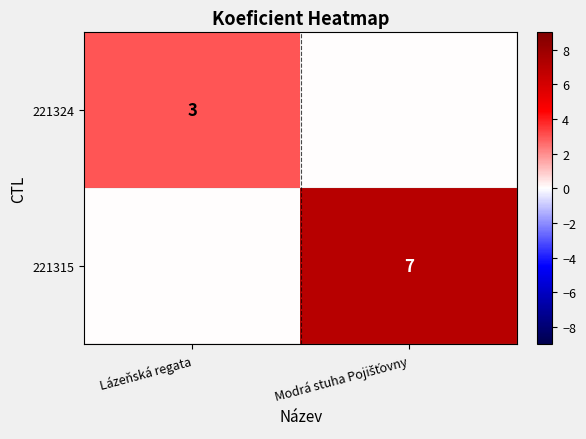

Is it true that 221324 equals 3 at Lázeňská regata?

True